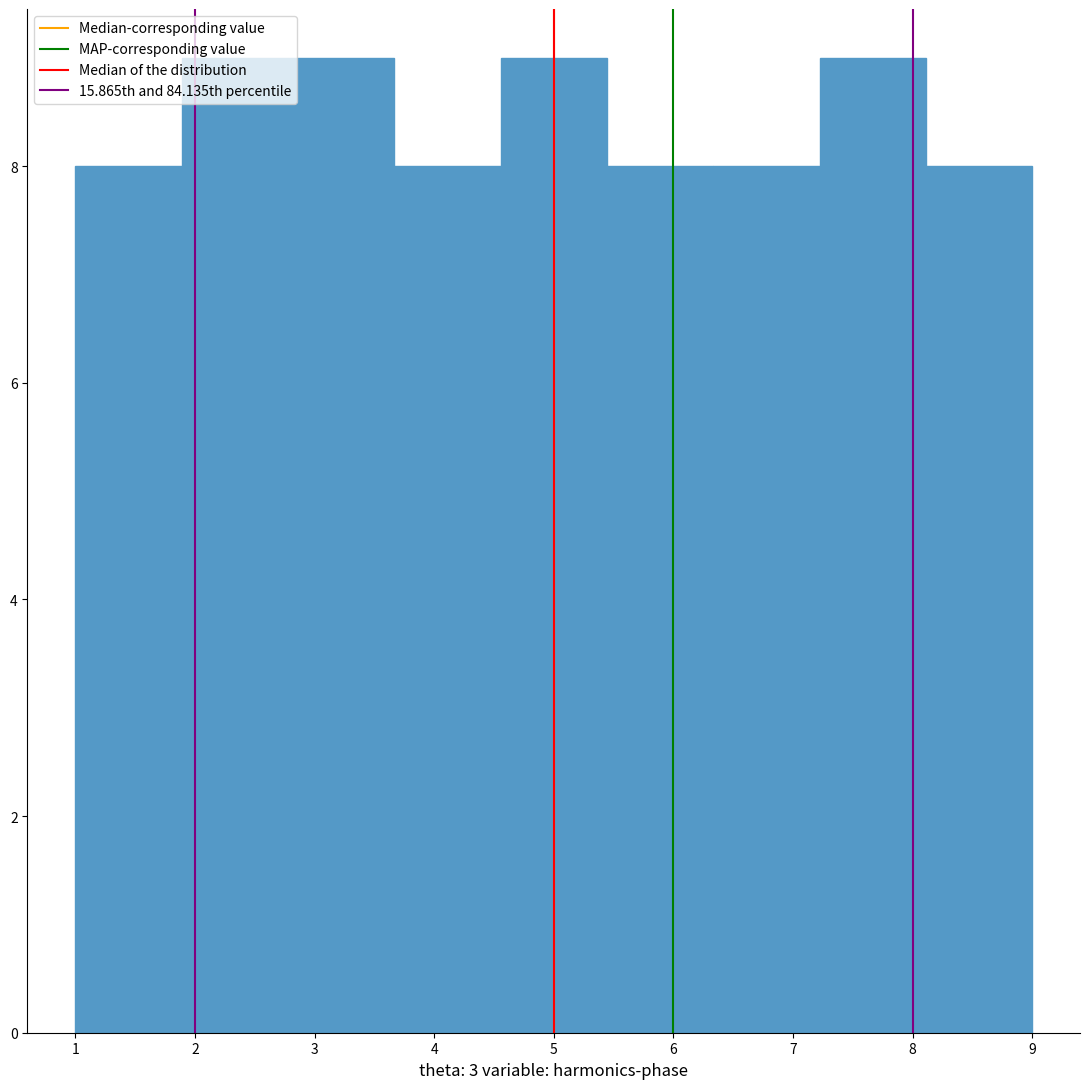

How tall is the bar that spans 2.8 to 3.7 on the x-axis? Neither the bar edges nor the heights are printed on the chart, so give them approximately, as read against the axes.

9